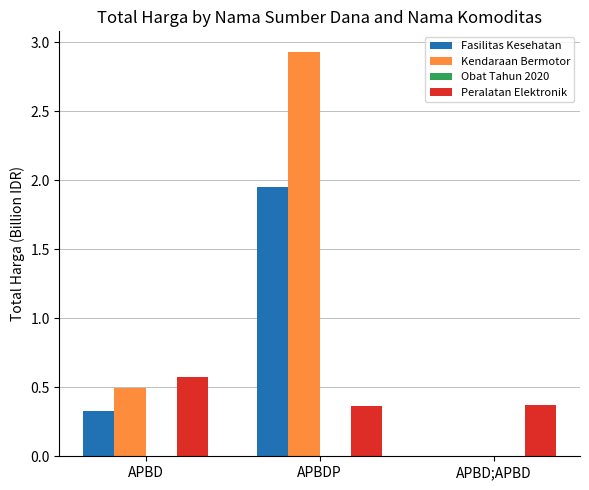

Which series changed the most between APBD and APBD;APBD?

Kendaraan Bermotor